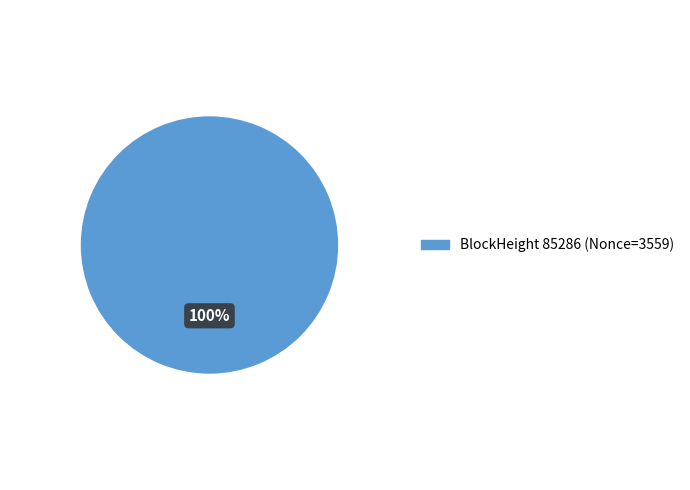

Is there a majority slice in this chart?

Yes